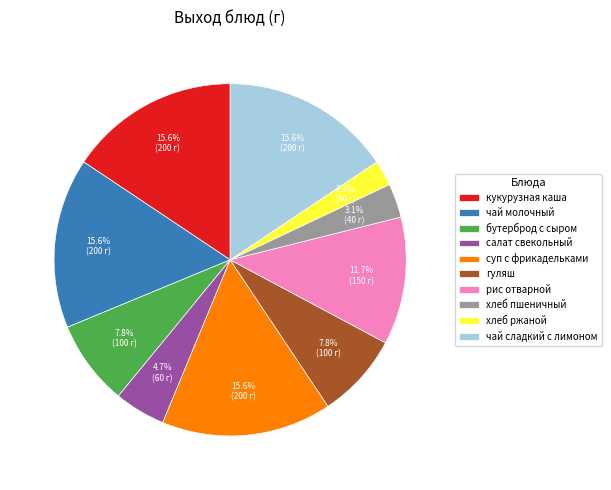

Which category has the smallest portion of the pie?

хлеб ржаной